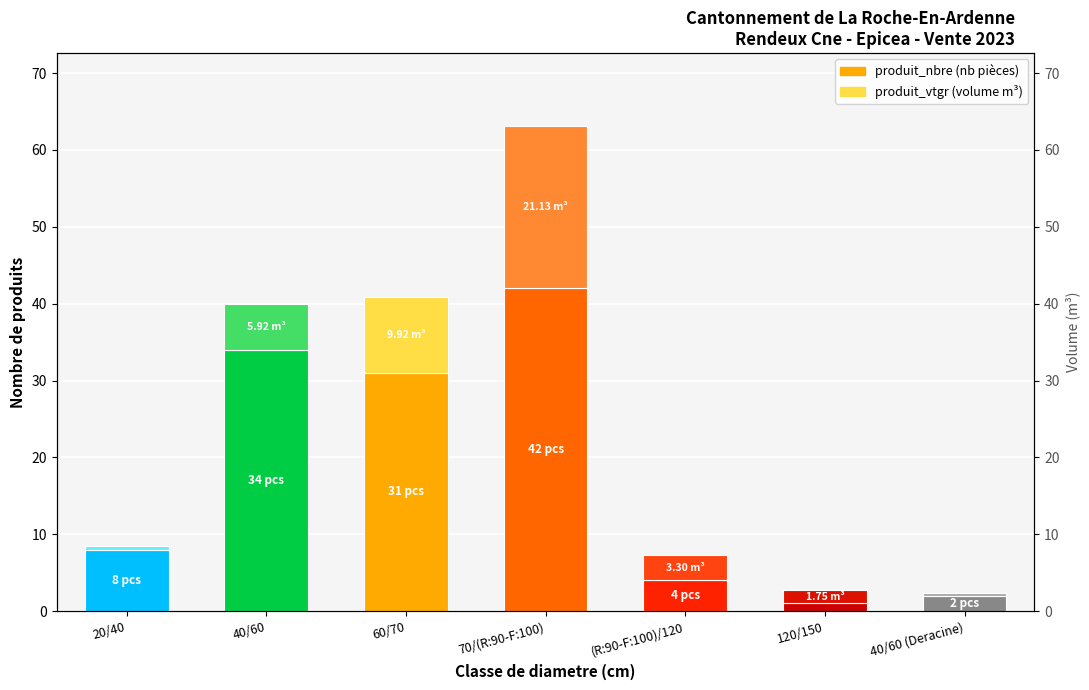

Which series has the widest spread of values?

produit_nbre